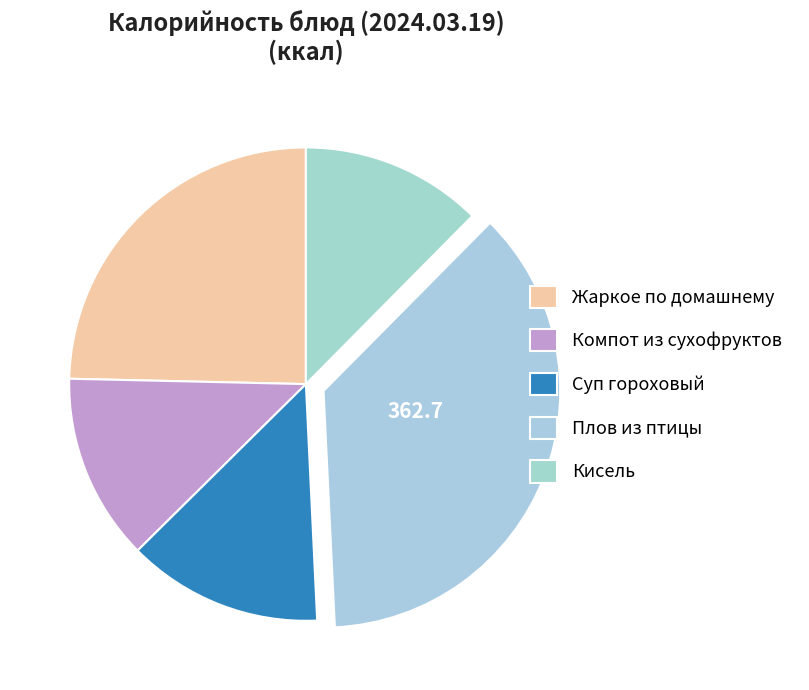

The Жаркое по домашнему slice represents 15% of the pie. True or false?

False